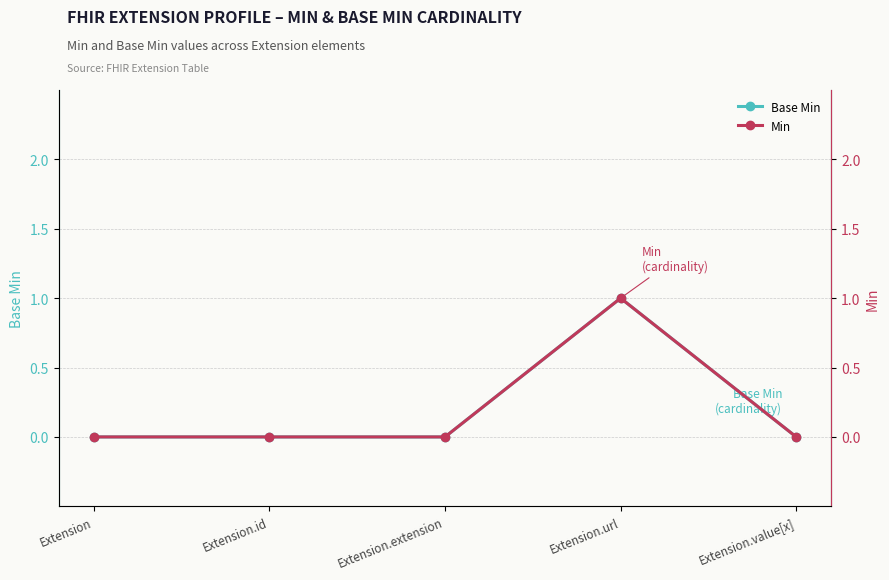

Rank the series by their maximum value, from lowest to highest.

Base Min, Min